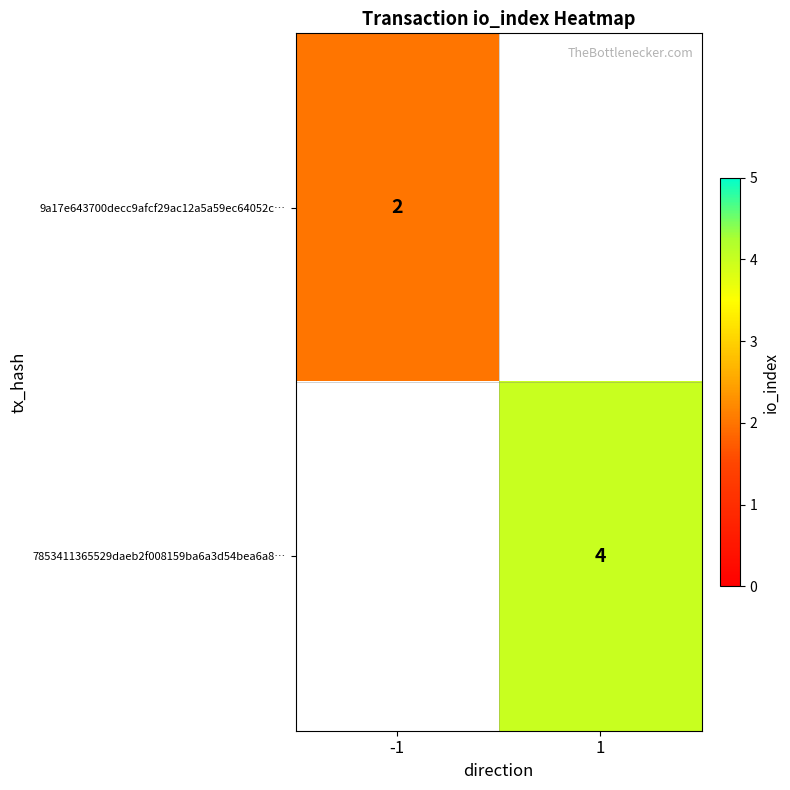

The value of 7853411365529daeb2f008159ba6a3d54bea6a8… at 1 is 5.7. True or false?

False